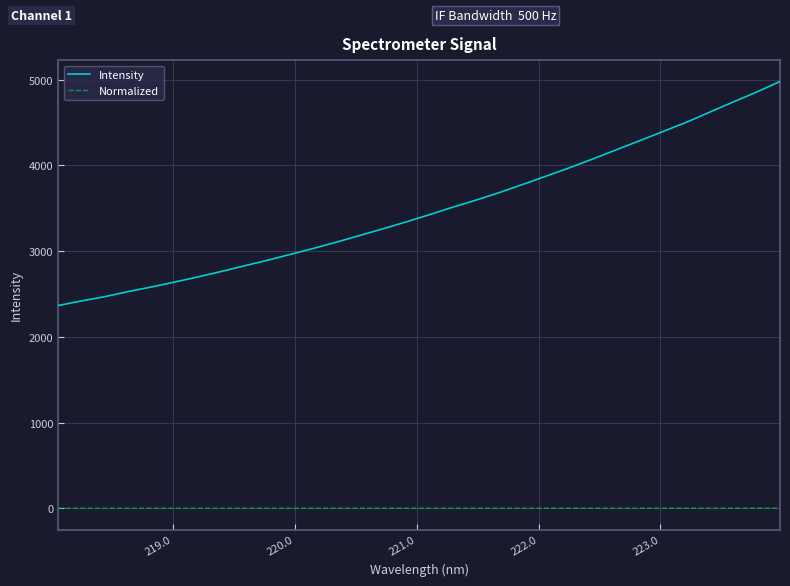

Rank the series by their maximum value, from highest to lowest.

Intensity, Normalized